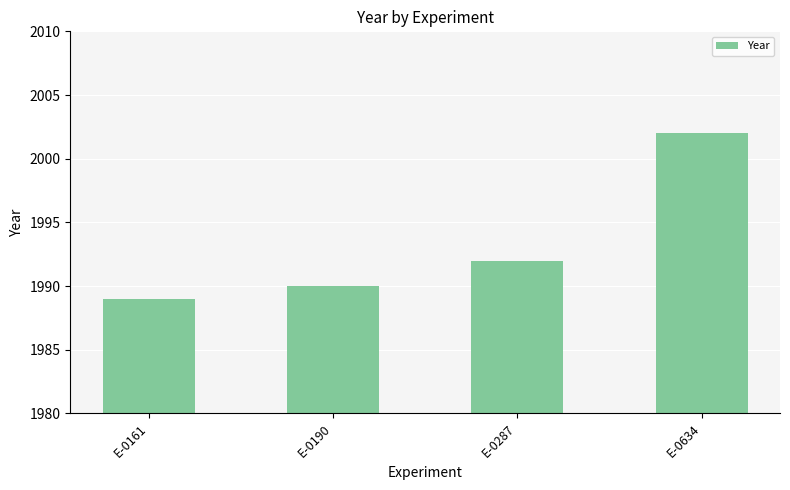

The value at E-0161 is 2705. True or false?

False